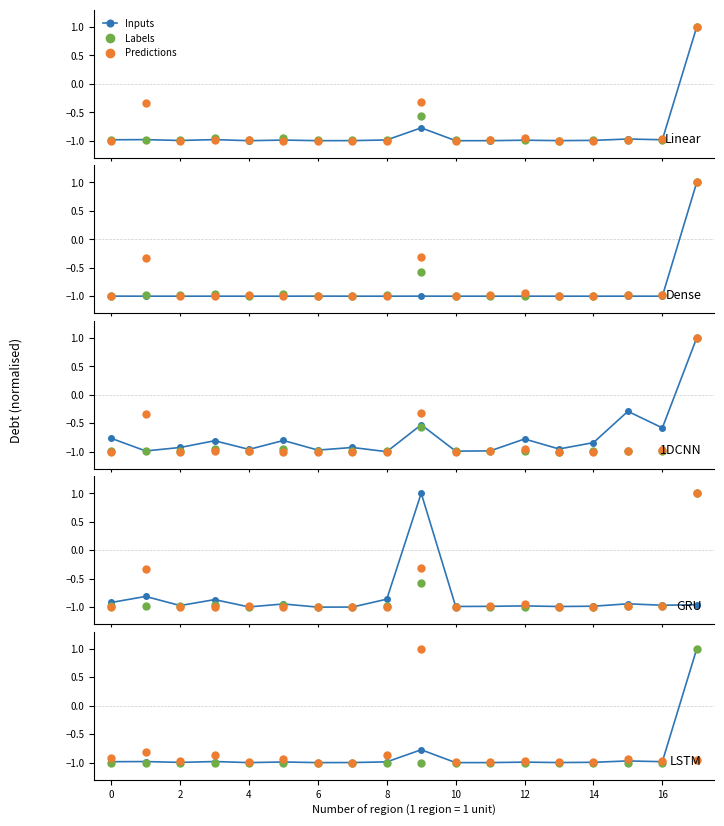

Where is Inputs nearest to the value 0?

9